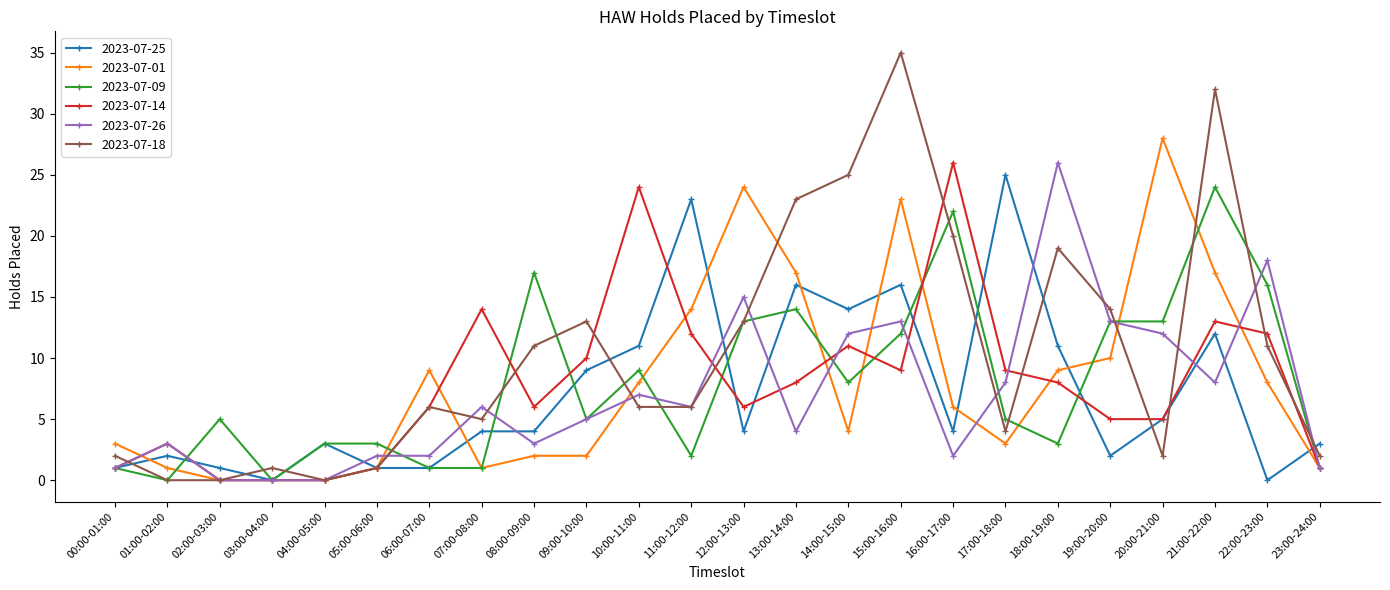

What is the maximum value shown in the chart?

35